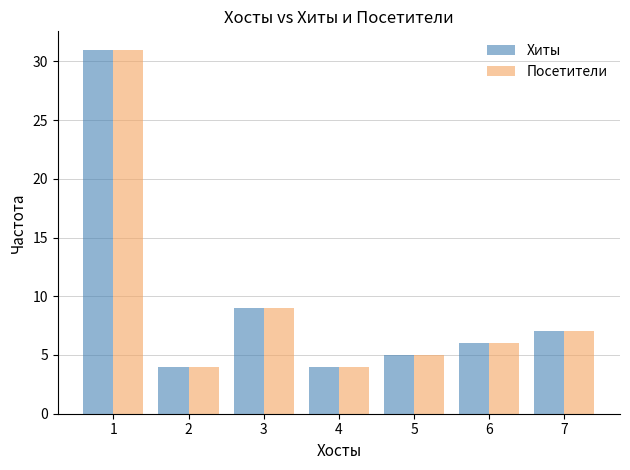

At which label does Посетители reach its peak?

1